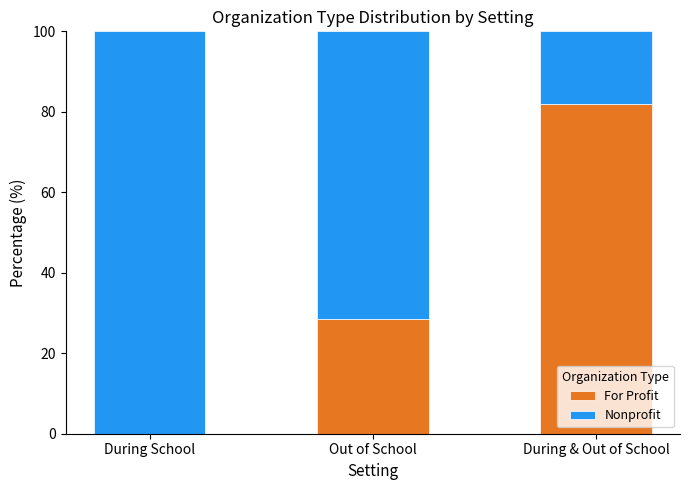

True or false: For Profit has a value of 18.0 at Out of School.

False